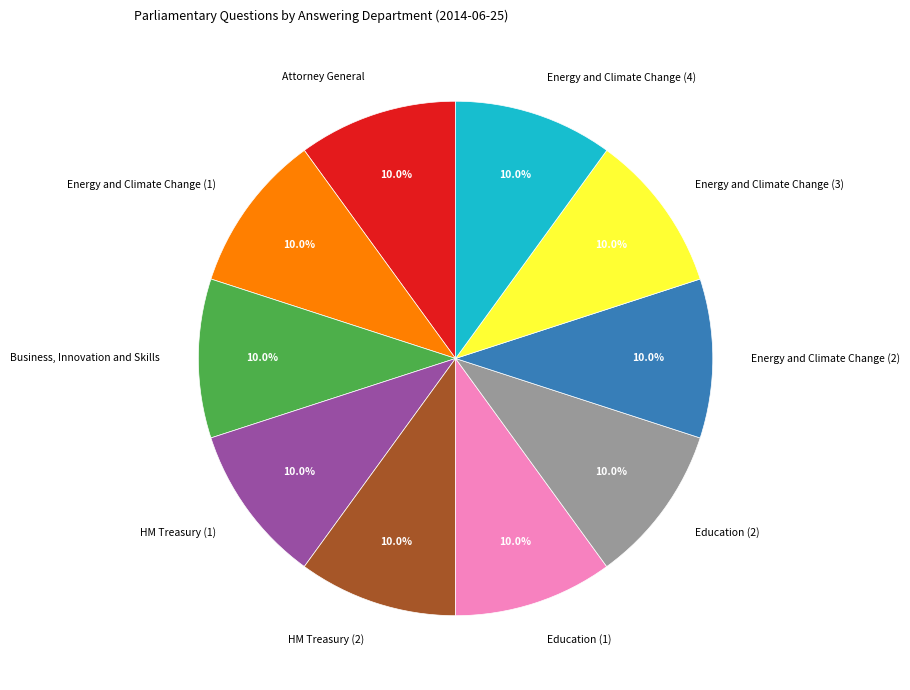

Approximately how many times larger is the value at Attorney General compared to Energy and Climate Change (1)?

1.0